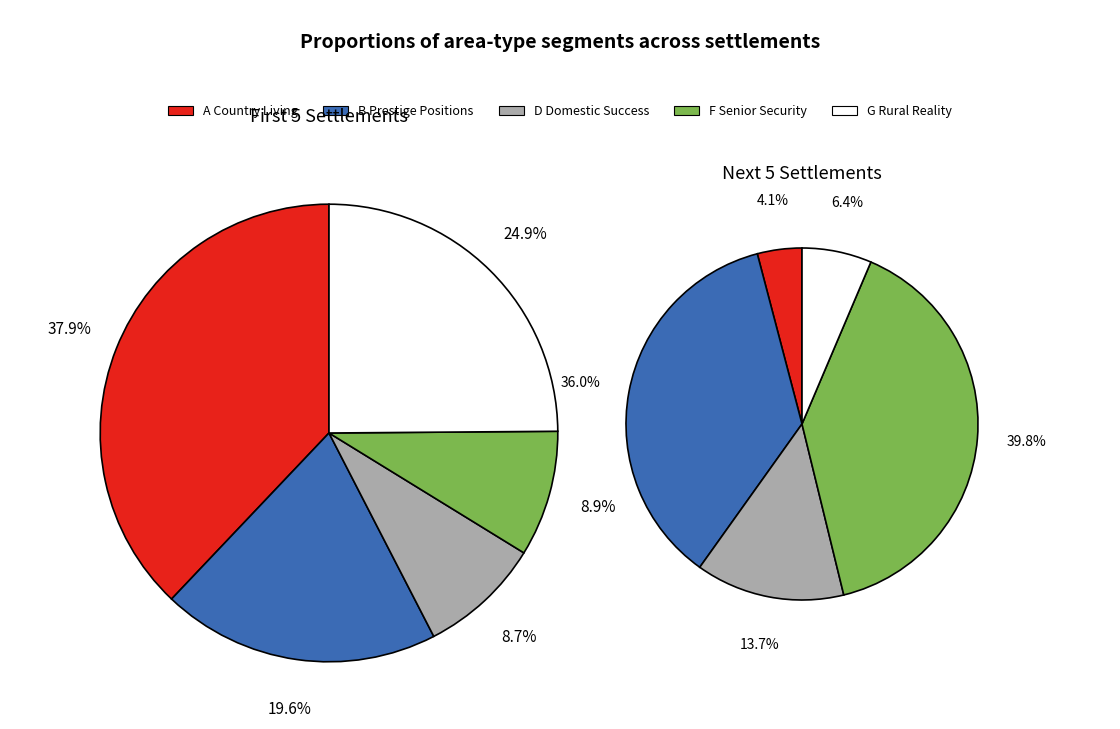

How many slices are in this pie chart?

10